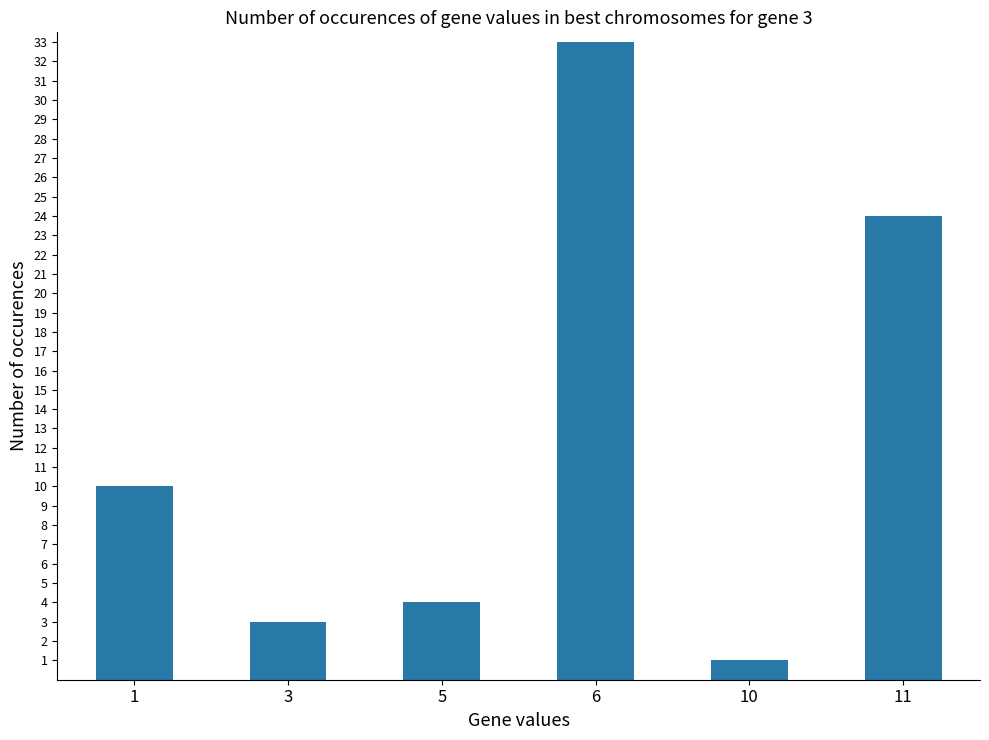

How many values are below 10?

3